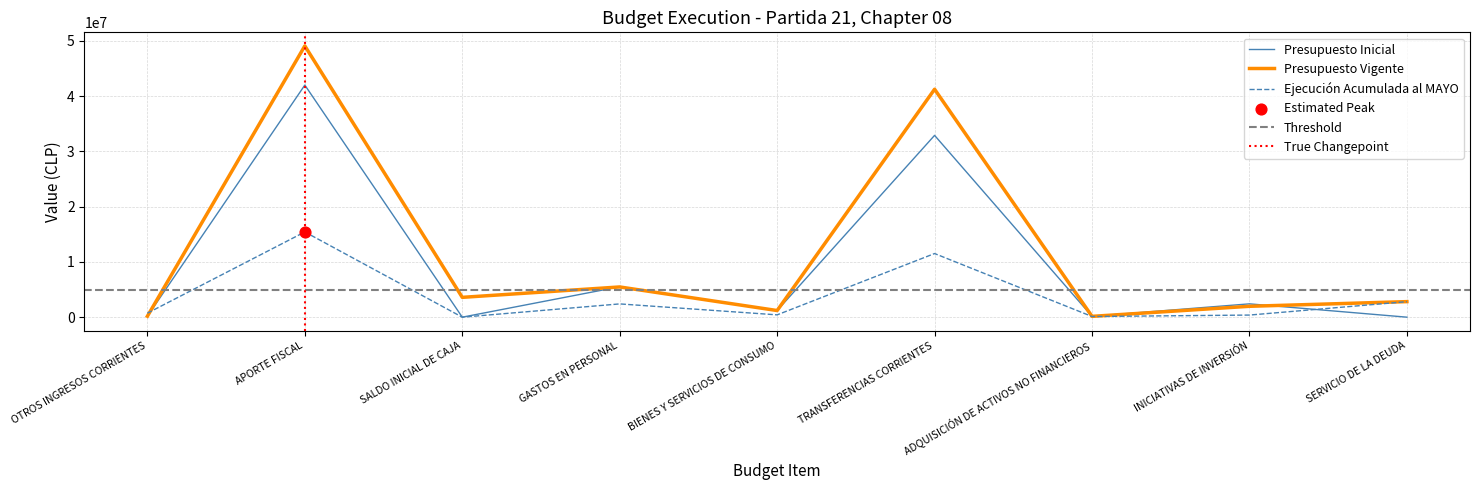

At which category is the sum across all series the highest?

APORTE FISCAL